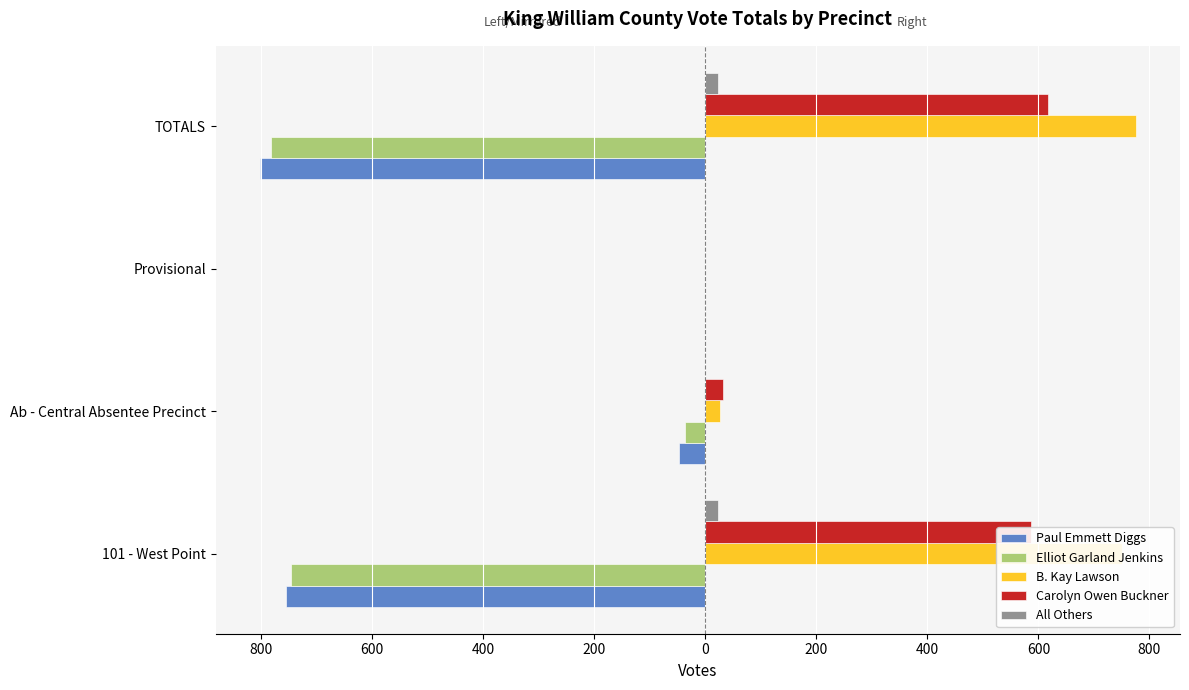

Which series has the largest total across all categories?

B. Kay Lawson